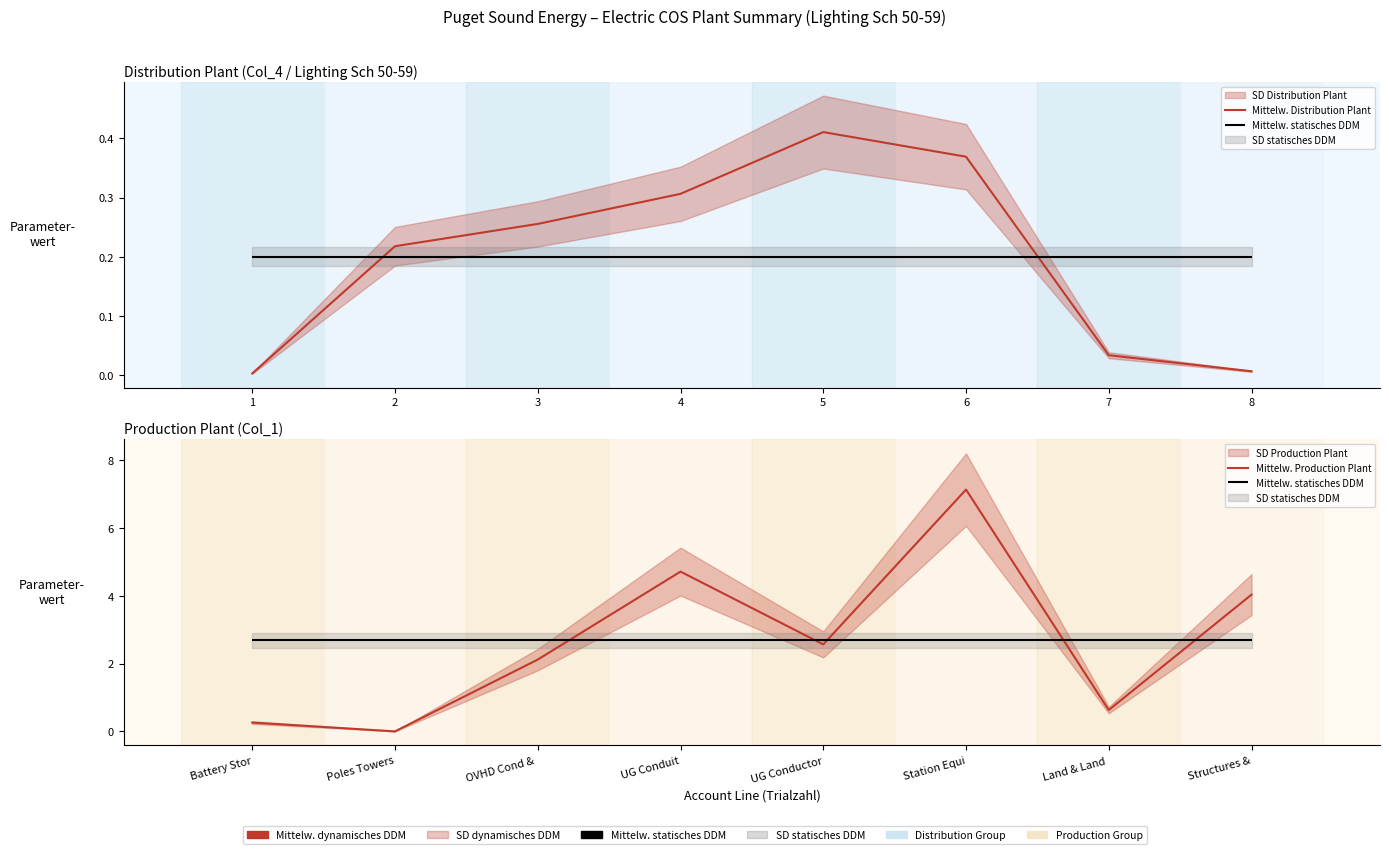

At which label does Mittelw. Production Plant reach its minimum?

Poles Towers